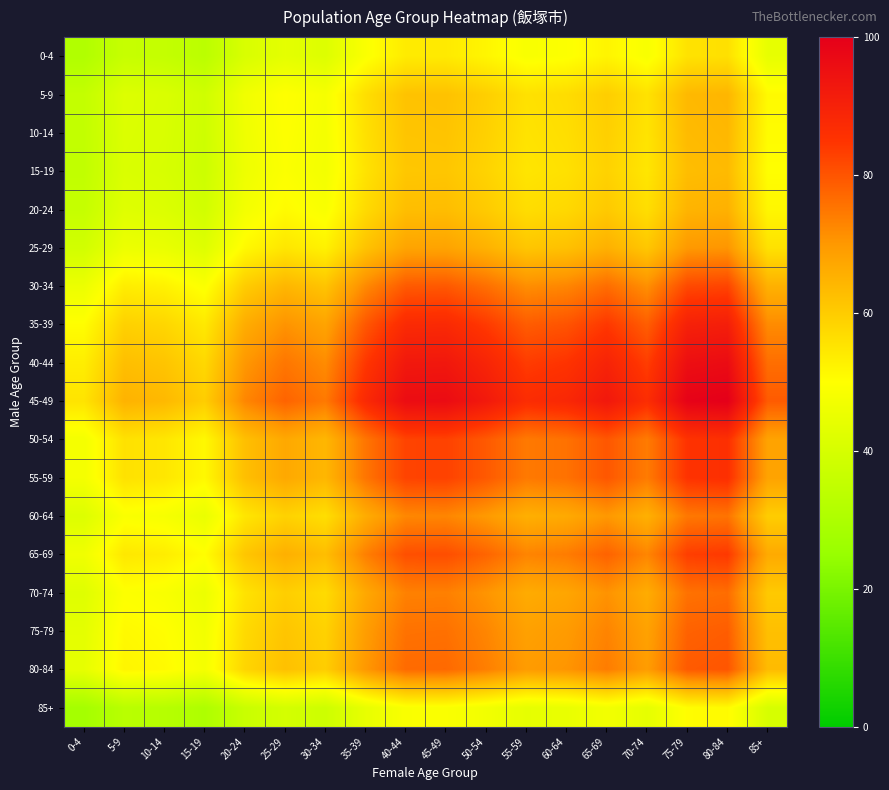

At how many categories does at least one series exceed 81?

10